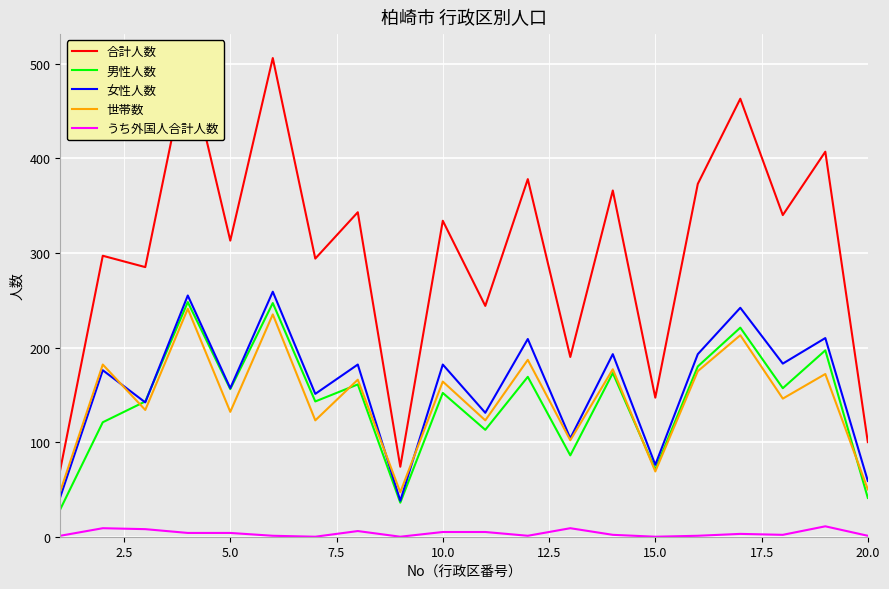

How many values in the 女性人数 series are below 182?

10